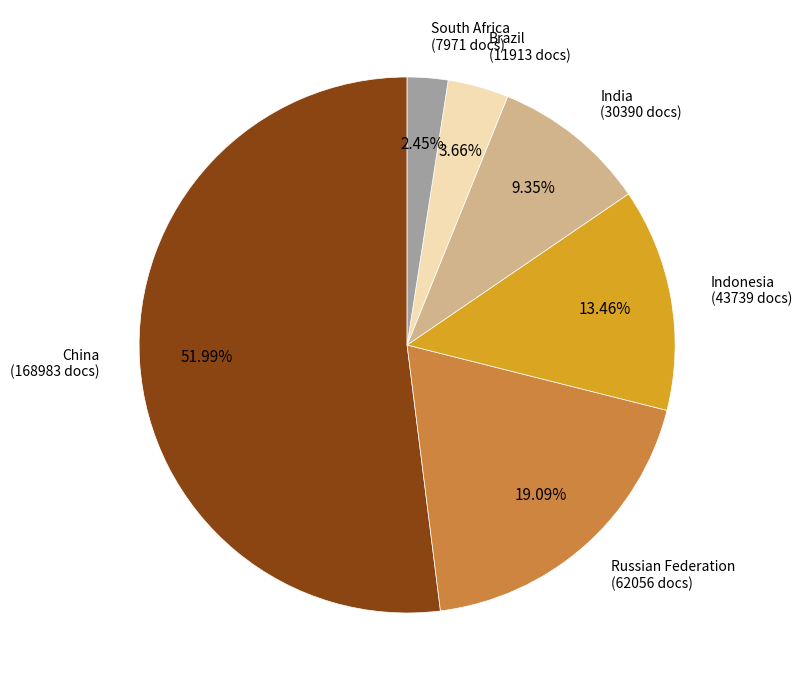

How many segments does this pie chart have?

6